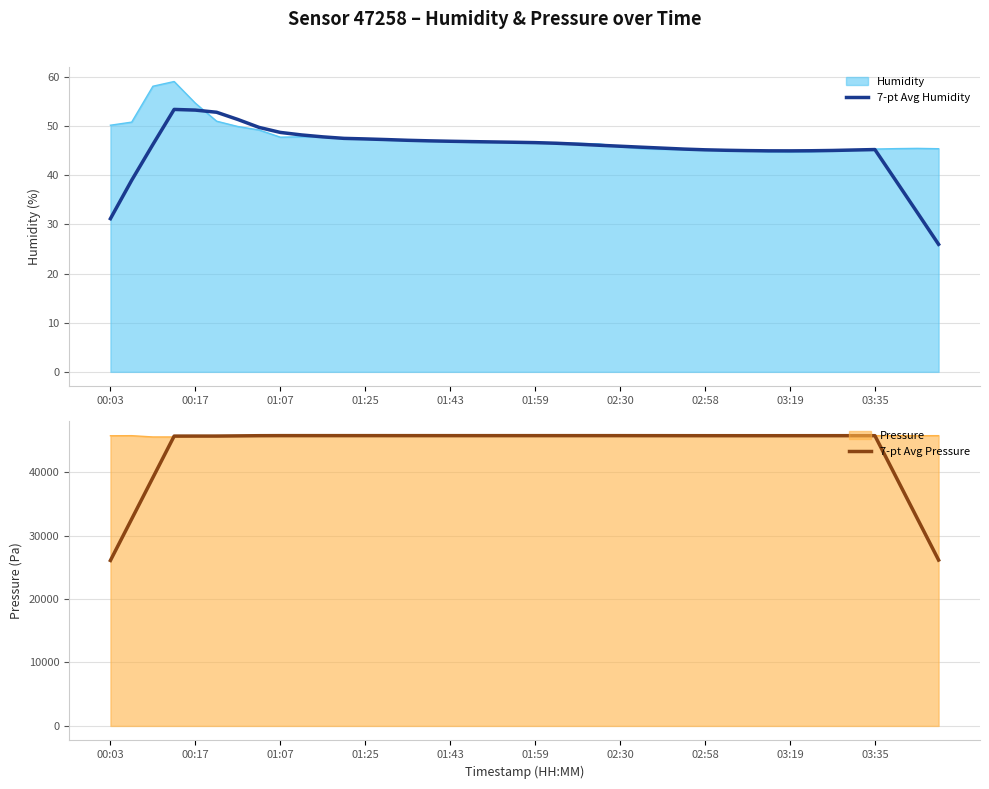

At which category is the sum across all series the highest?

01:07